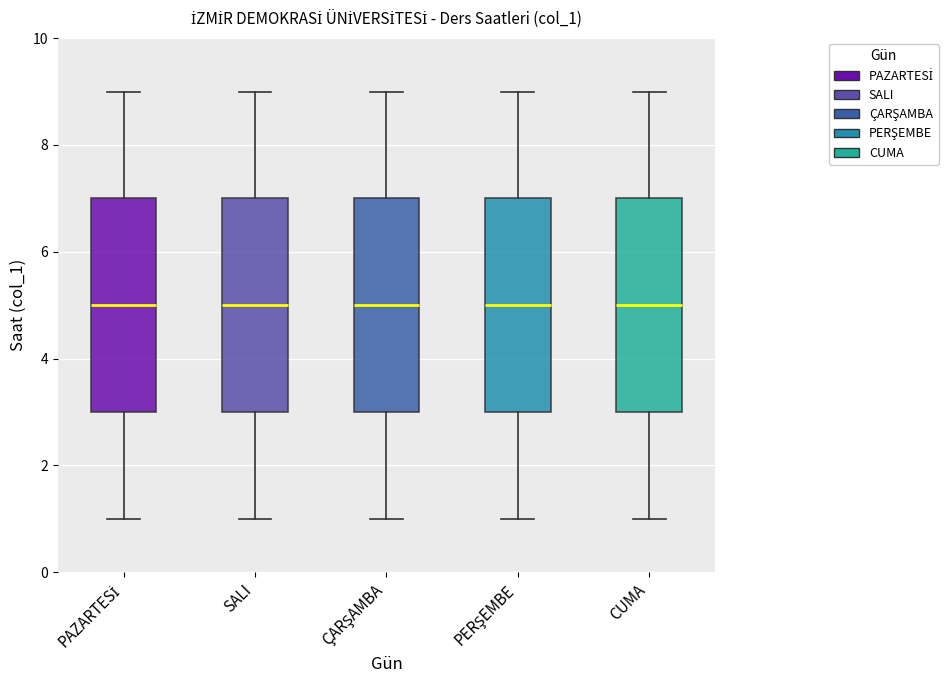

Reading left to right, transcribe this box plot: for each box, give where its median line is, the range the box spans, and where its two whiskers end, as read against the y-axis. The values are not printed on the chart, so give them approximately, as read against the axis.

PAZARTESİ: median 5, box 3 to 7, whiskers 1 to 9
SALI: median 5, box 3 to 7, whiskers 1 to 9
ÇARŞAMBA: median 5, box 3 to 7, whiskers 1 to 9
PERŞEMBE: median 5, box 3 to 7, whiskers 1 to 9
CUMA: median 5, box 3 to 7, whiskers 1 to 9